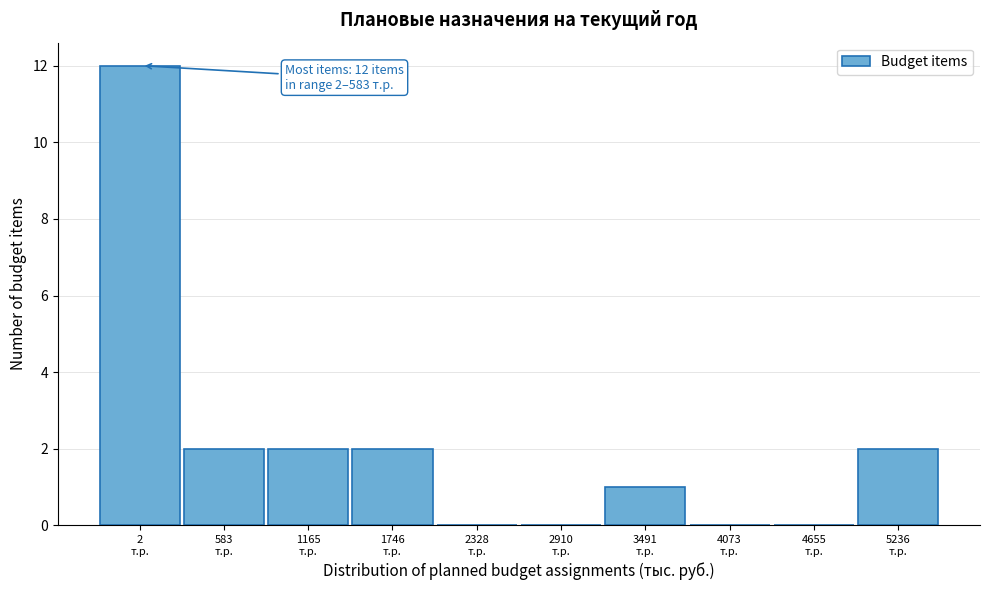

What is the sum of all values?

21